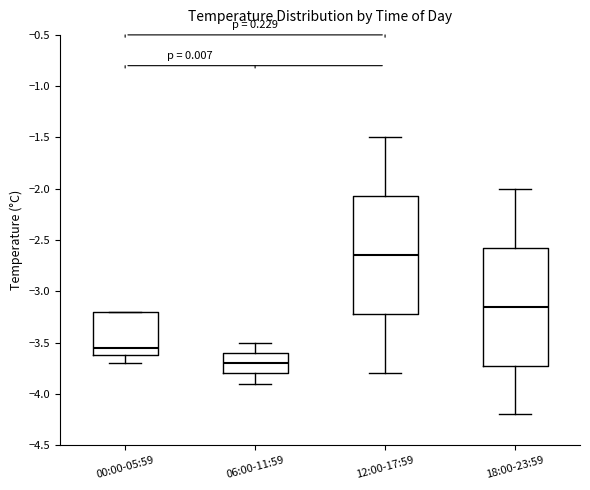

Where does the lower whisker of the box for 12:00-17:59 end on the y-axis? The values are not printed on the chart, so give them approximately, as read against the axis.

-3.80